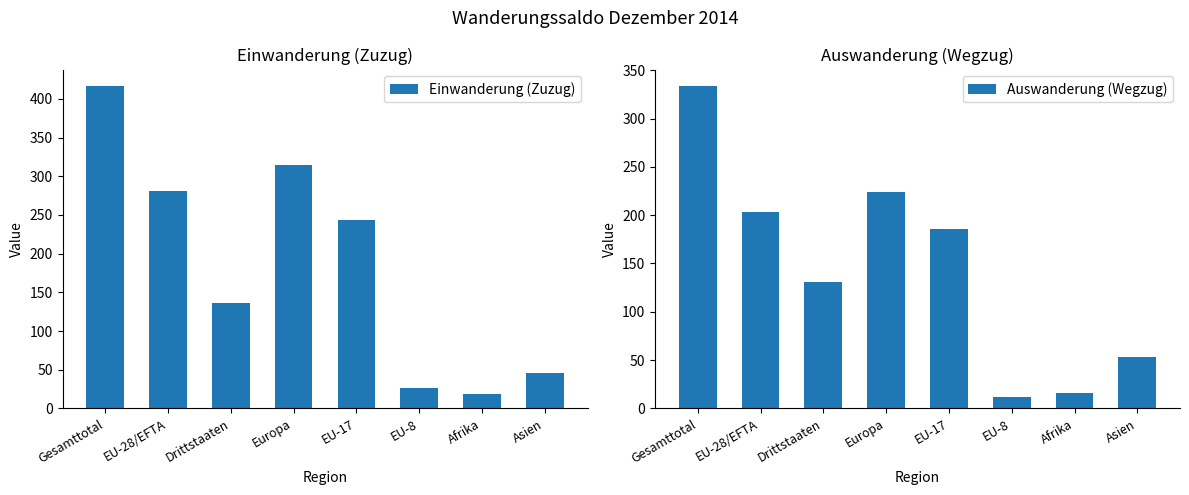

Reading right to left, what are all the values shown in this chart?

Einwanderung (Zuzug): 46	18	27	244	315	136	281	417
Auswanderung (Wegzug): 53	16	12	186	224	131	203	334